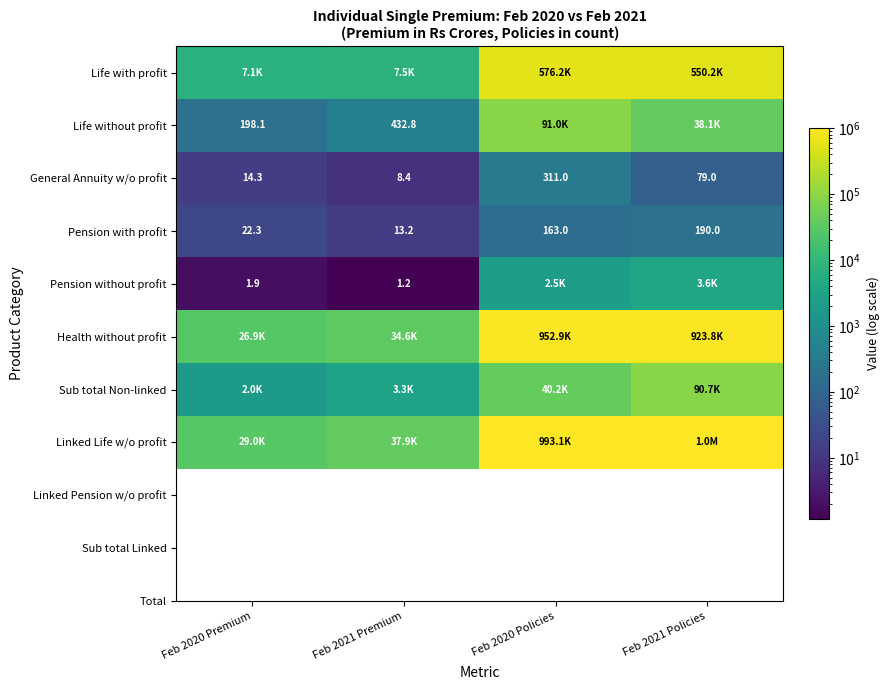

What is the spread (max minus min) of values at Feb 2021 Policies?

1014377.0